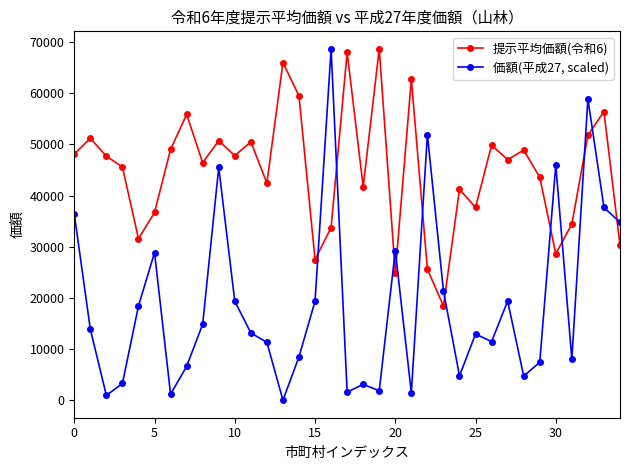

Rank the series by their average value, from highest to lowest.

提示平均価額(令和6), 価額(平成27, scaled)